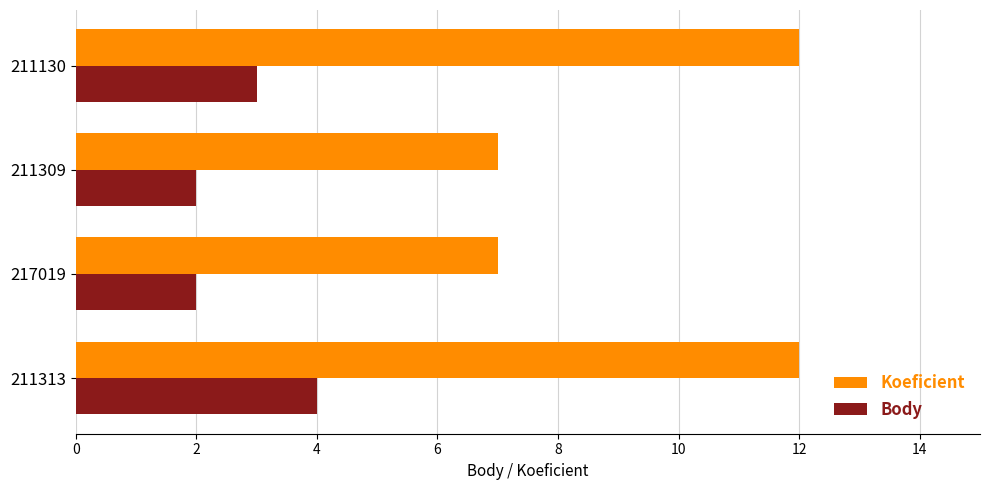

What is the difference between the second highest and second lowest values in the Koeficient series?

5